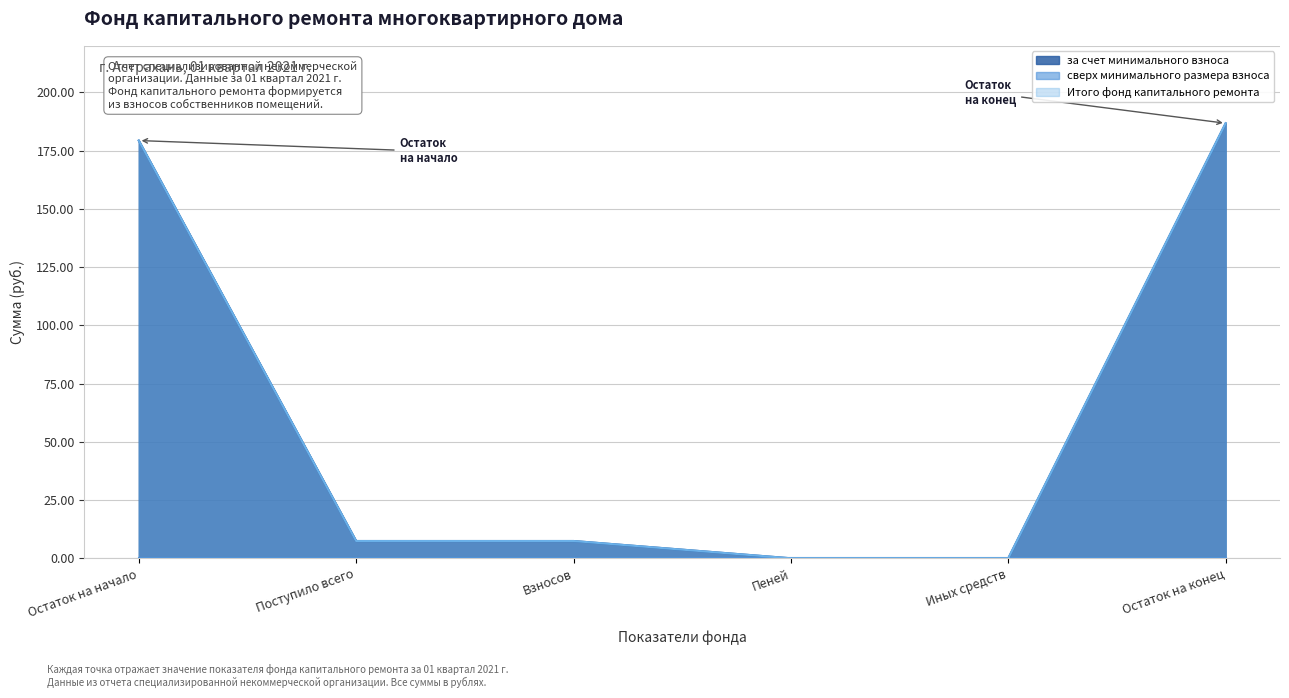

What is the total value across all series at Взносов?

14.8